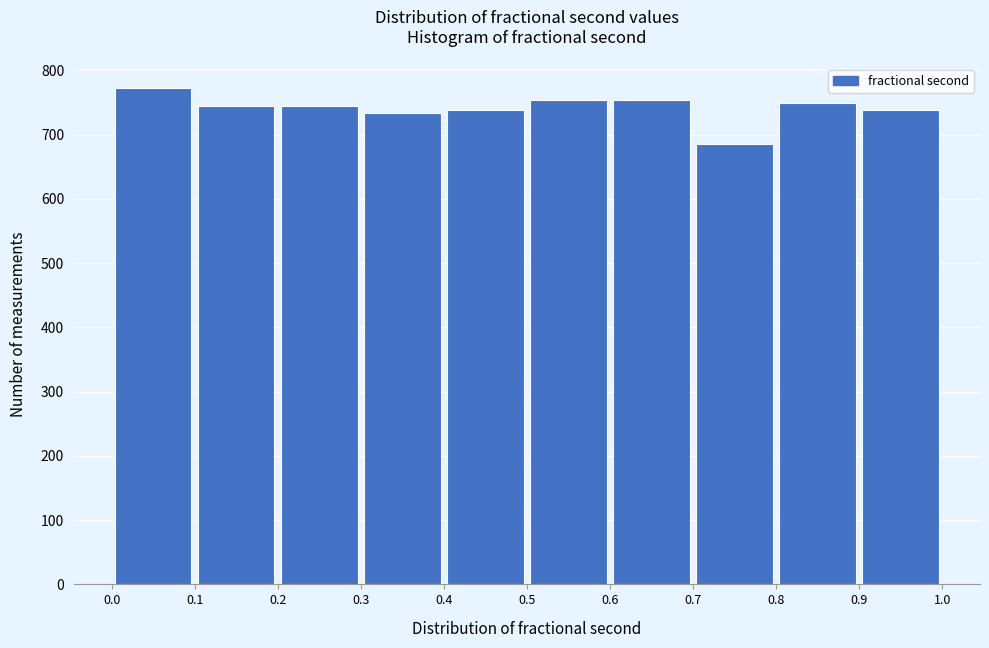

Reading left to right, transcribe this chart: for each bar, give the range it covers on the x-axis and its height. The values are not printed on the chart, so give them approximately, as read against the axis.

0.0 to 0.1: 770
0.1 to 0.2: 750
0.2 to 0.3: 740
0.3 to 0.4: 730
0.4 to 0.5: 740
0.5 to 0.6: 750
0.6 to 0.7: 750
0.7 to 0.8: 690
0.8 to 0.9: 750
0.9 to 1.0: 740